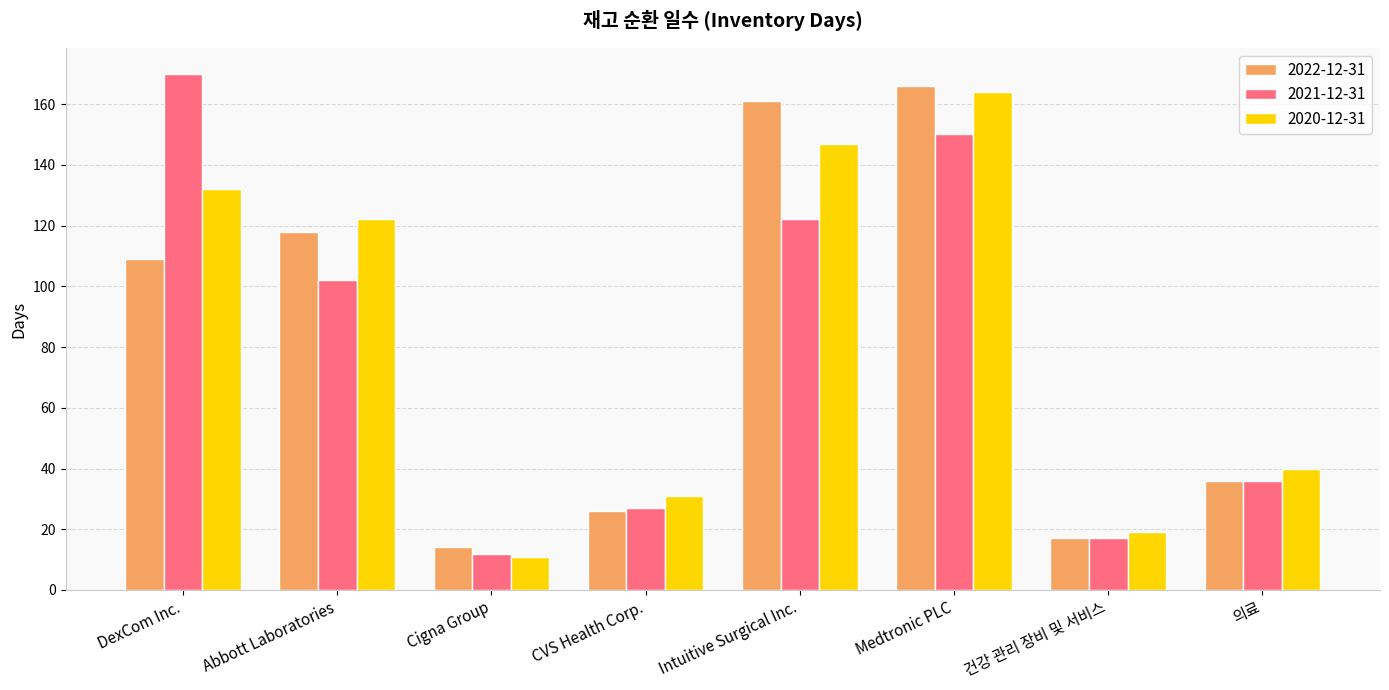

The value of 2021-12-31 at Medtronic PLC is 238. True or false?

False